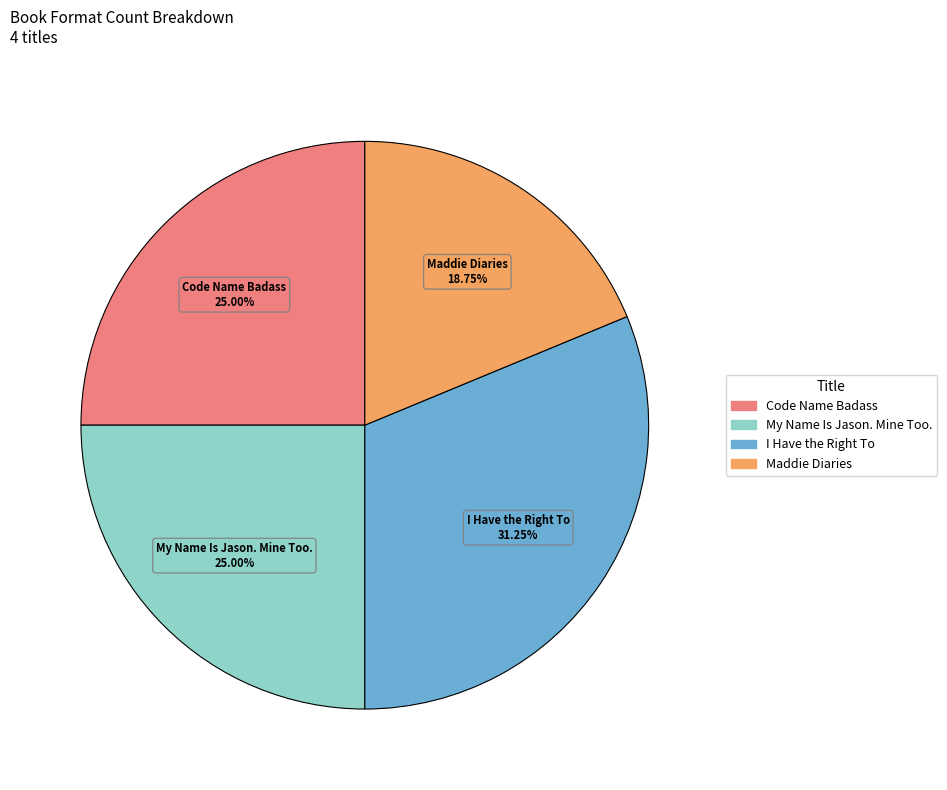

To the nearest percent, what portion does Maddie Diaries represent?

19%